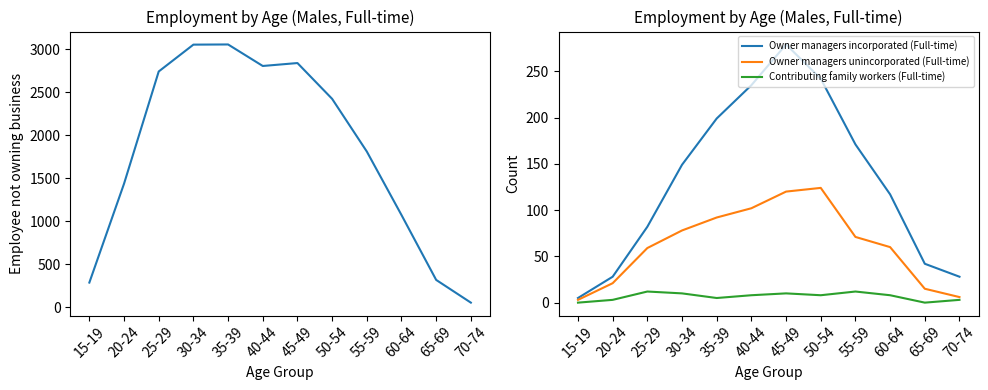

What is the average value of the Employee not owning business (Full-time) series?

1826